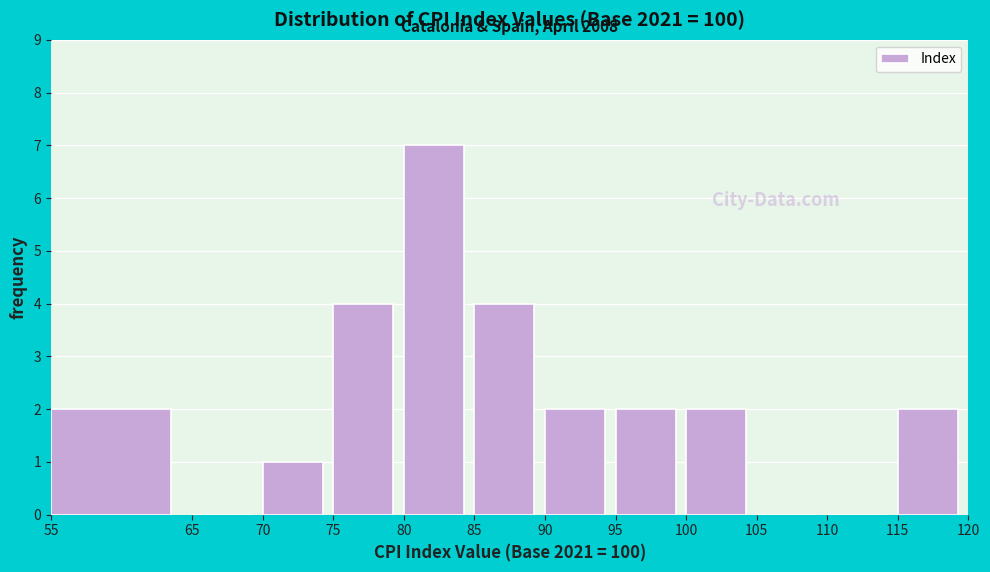

Which range on the x-axis has the tallest bar?

80 to 85